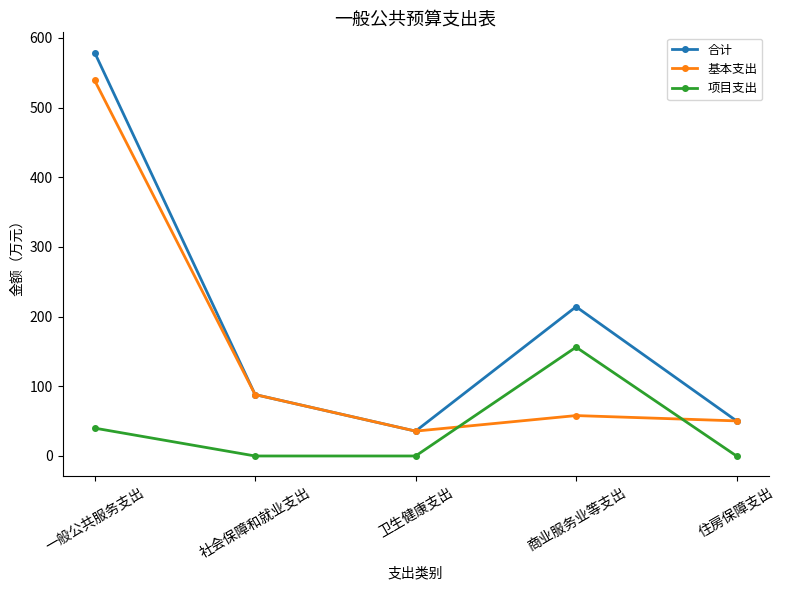

What is the label of the 4th point from the left?

商业服务业等支出